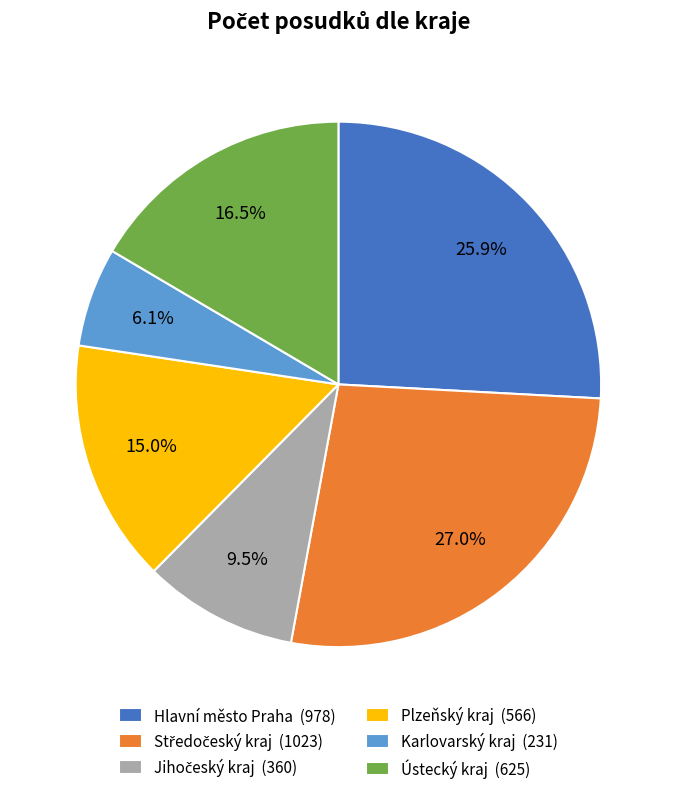

Is there any slice that represents more than half of the pie?

No